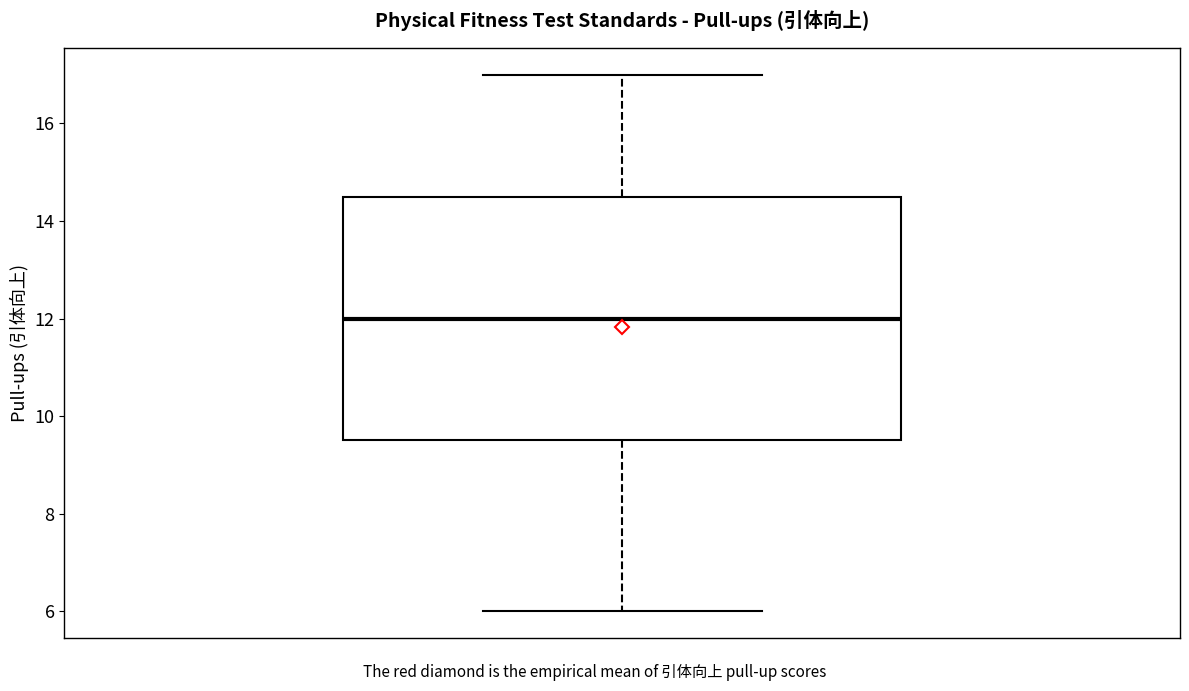

Where is the upper edge of the box on the y-axis? The values are not printed on the chart, so give them approximately, as read against the axis.

14.6